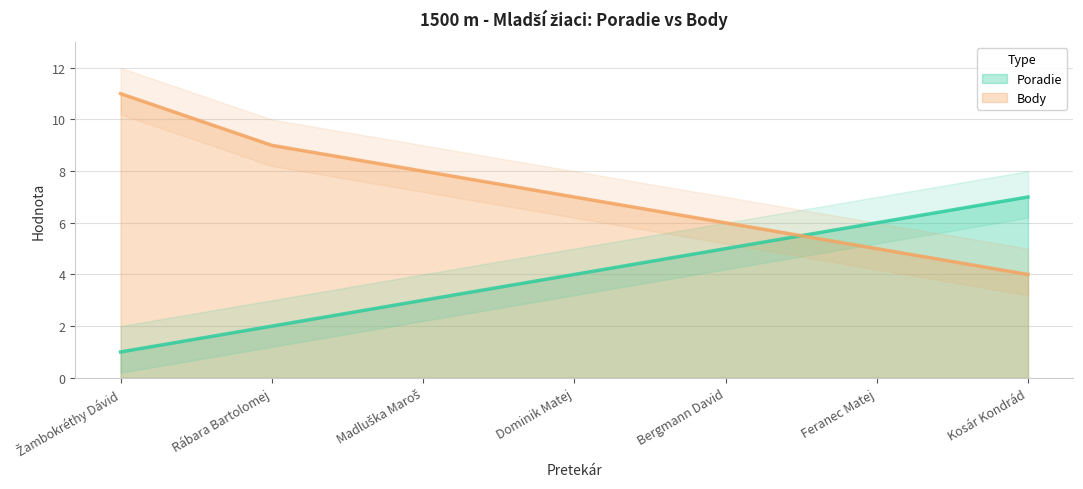

What is the value of the Poradie point at the 1st from the left?

1